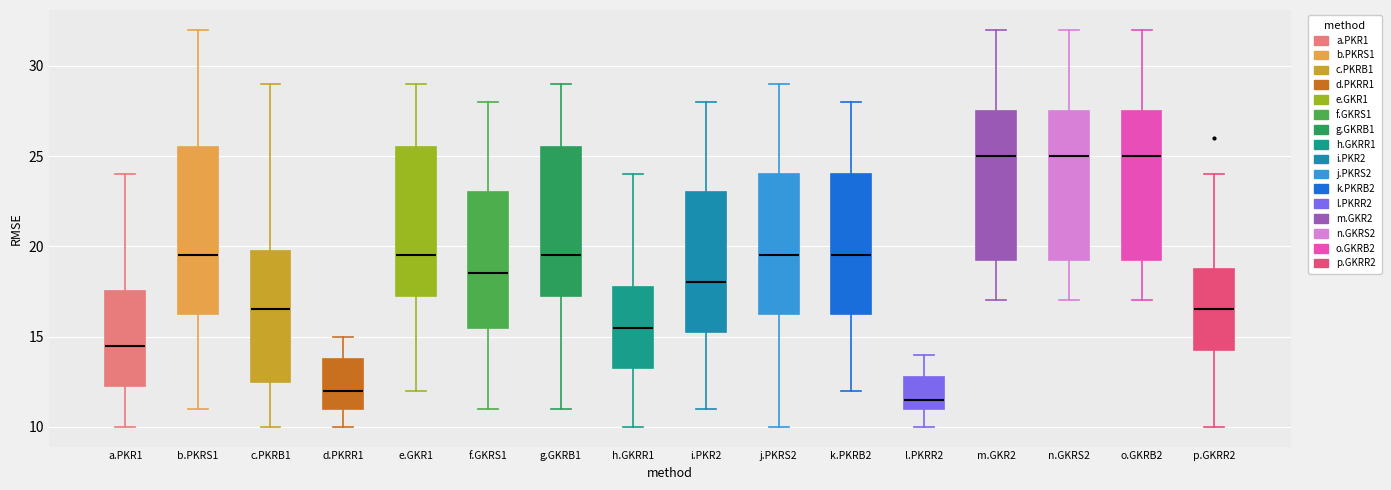

Which box is the tallest, from its lower edge to its upper edge?

b.PKRS1